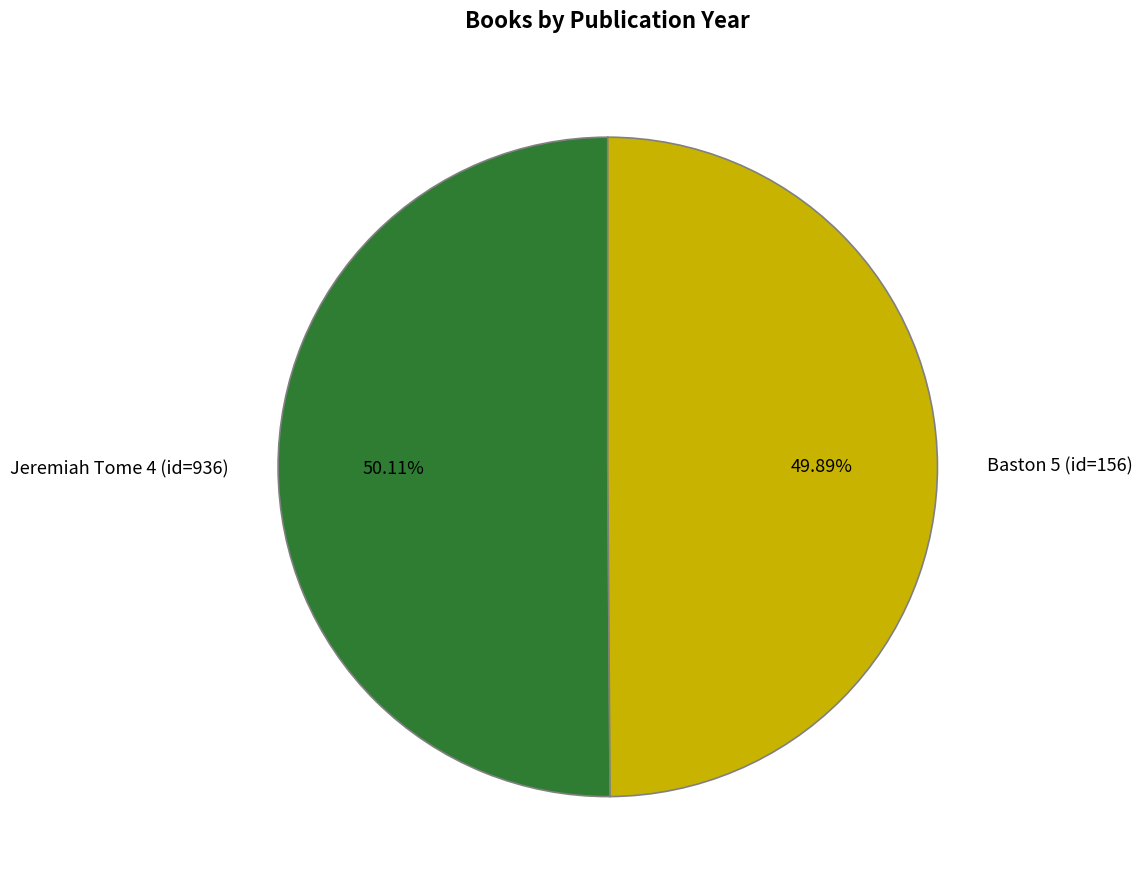

Approximately how many times larger is the value at Jeremiah Tome 4 (id=936) compared to Baston 5 (id=156)?

1.0